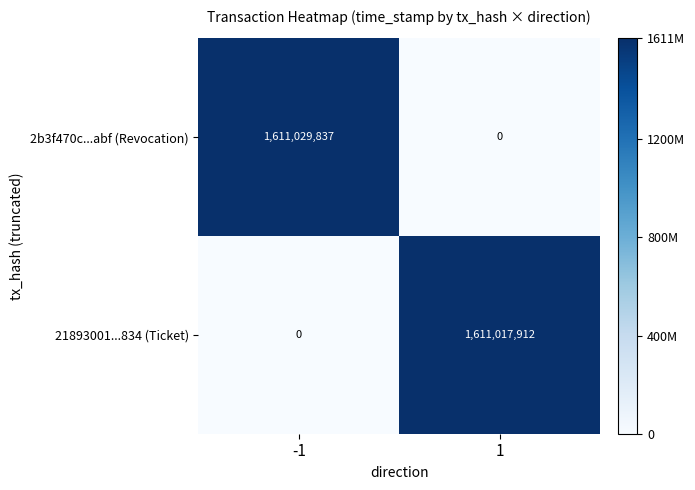

Is it true that 21893001...834 (Ticket) equals 1611017912 at 1?

True